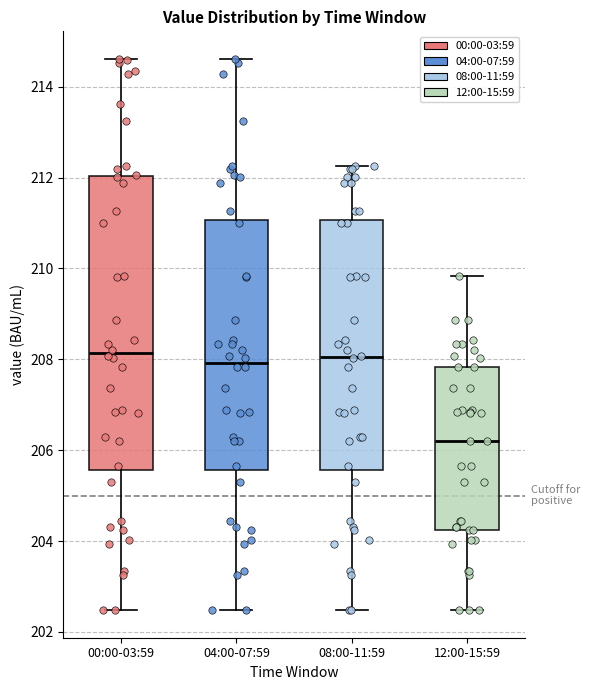

Comparing the boxes themselves (not the whiskers), which one is the tallest?

00:00-03:59